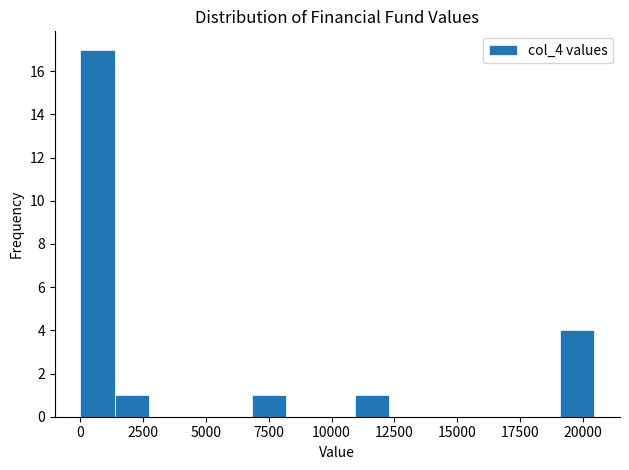

Around what value on the x-axis is the tallest bar? Give the approximate position of its centre, as read against the axis.

500